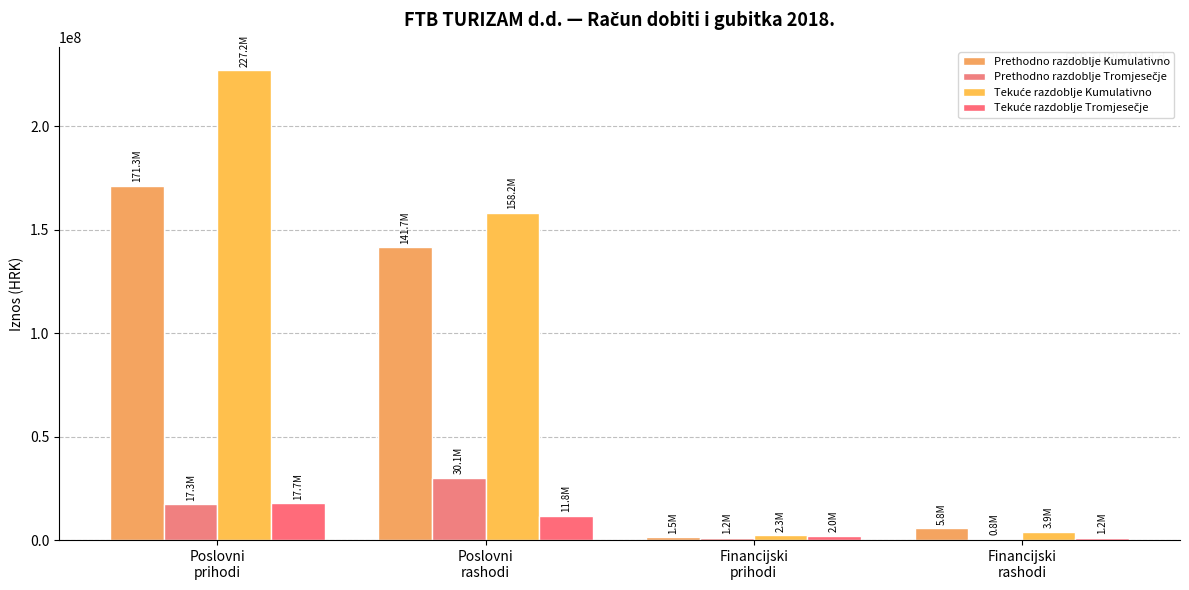

What is the sum of the Prethodno razdoblje Kumulativno values at Poslovni
prihodi and Financijski
prihodi?

172749366